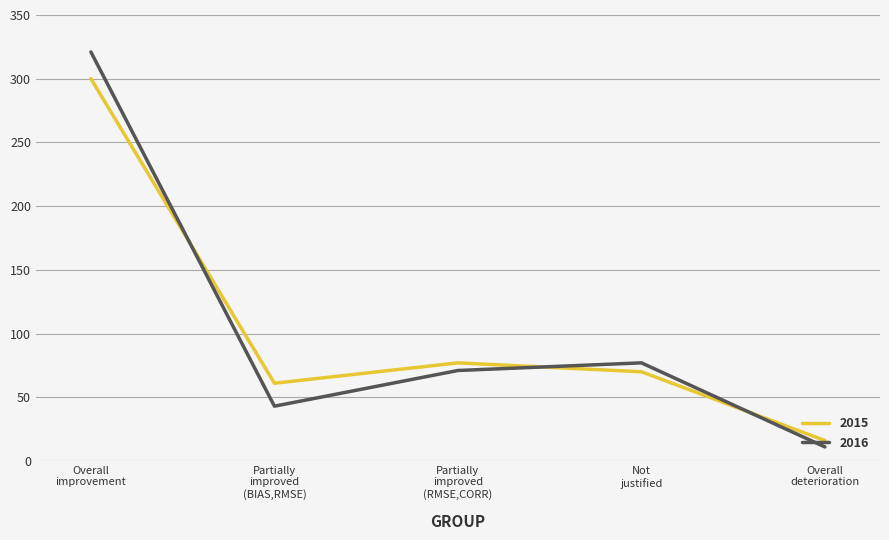

Rank the series by their maximum value, from highest to lowest.

2016, 2015